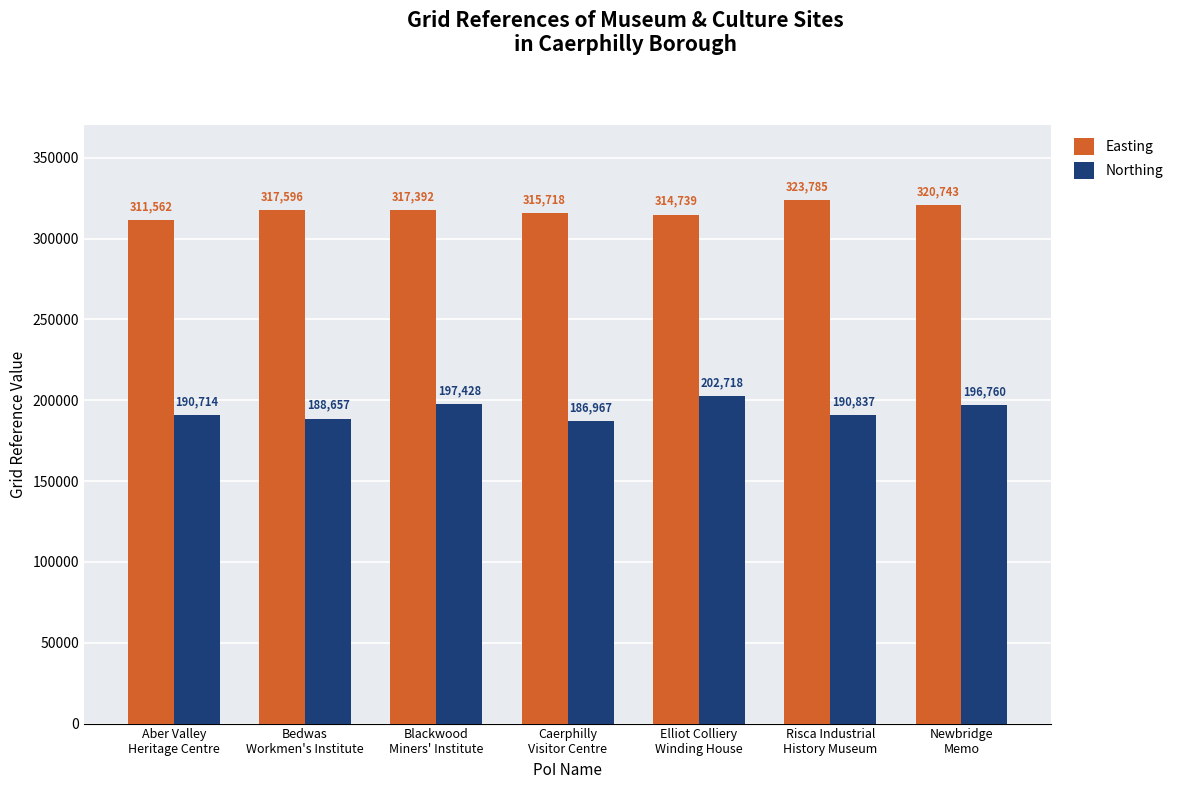

Which series has the widest spread of values?

Northing